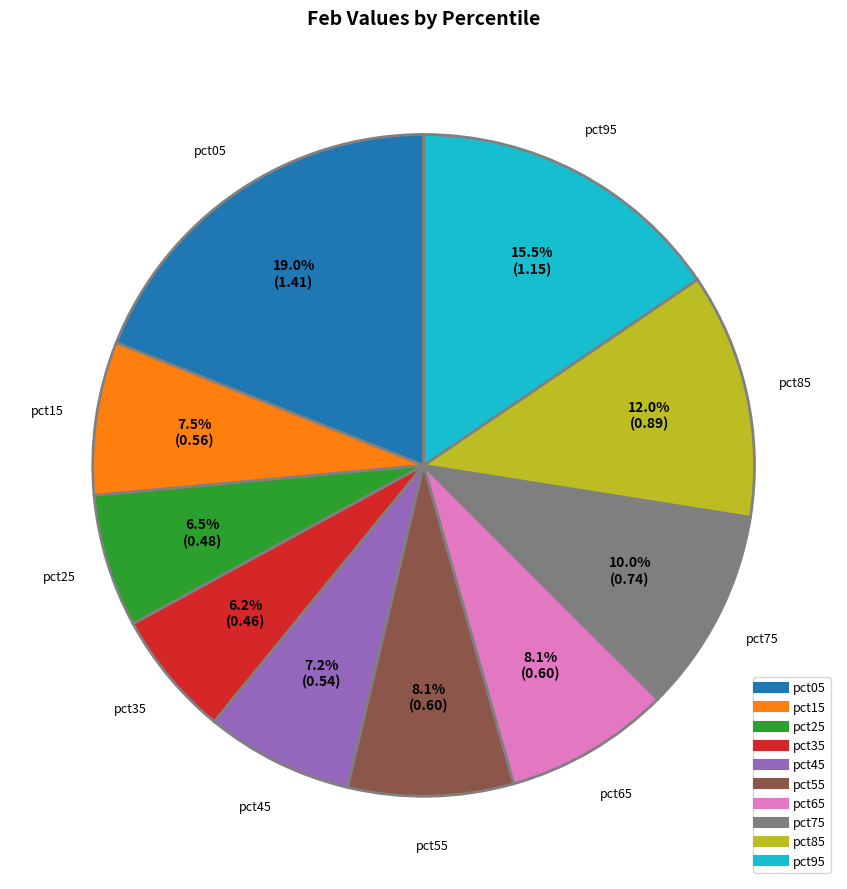

Does pct35 account for over 50% of the chart?

No